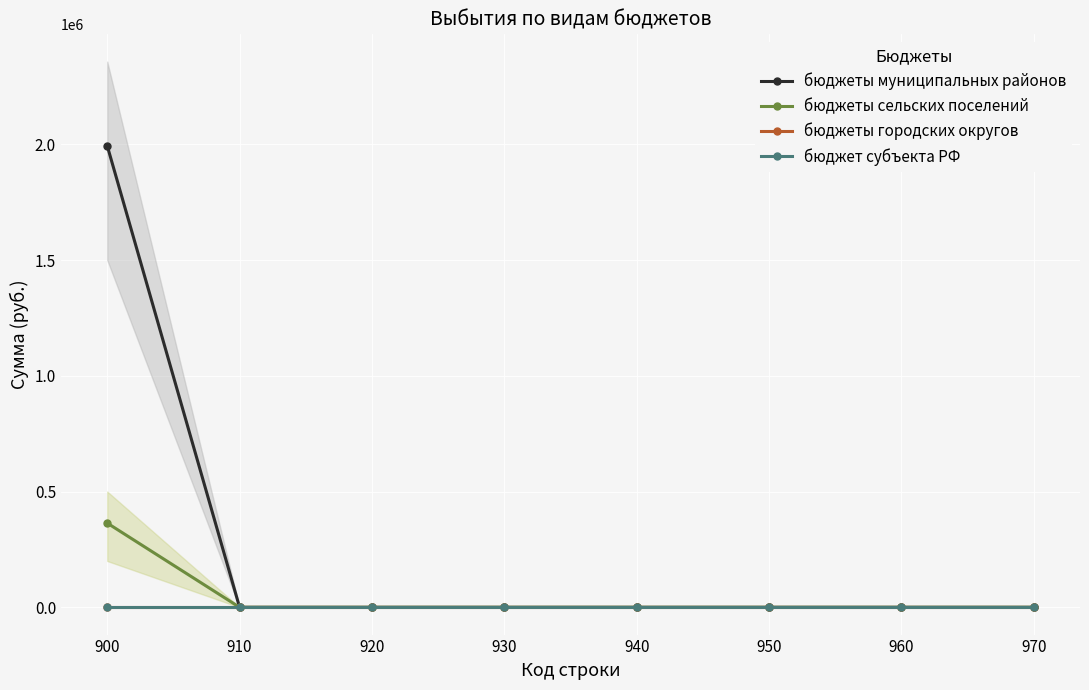

True or false: бюджеты сельских поселений and бюджет субъекта РФ intersect in this chart.

False